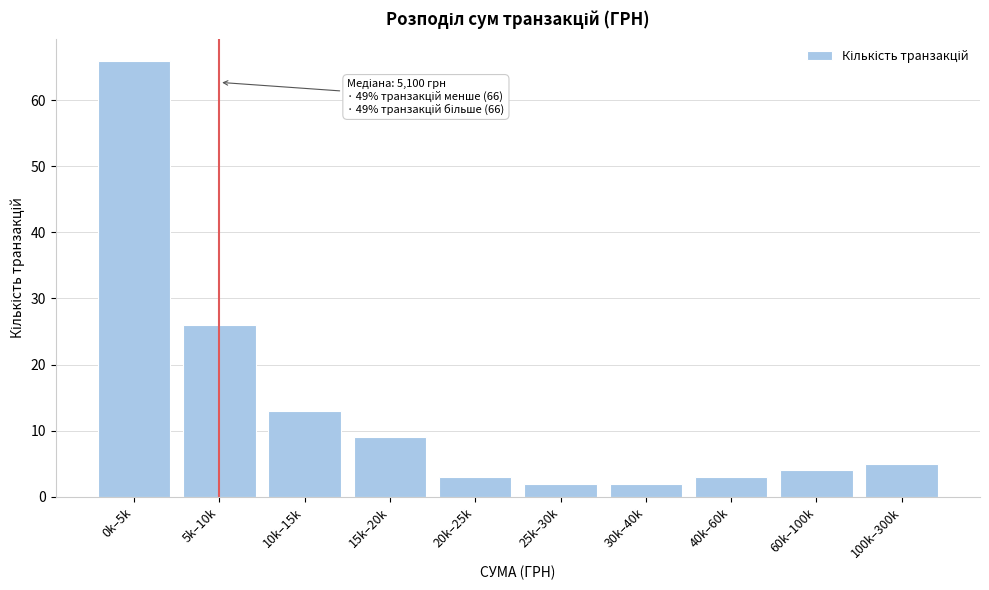

Reading left to right, extract all data points from this chart.

0k–5k=66	5k–10k=26	10k–15k=13	15k–20k=9	20k–25k=3	25k–30k=2	30k–40k=2	40k–60k=3	60k–100k=4	100k–300k=5